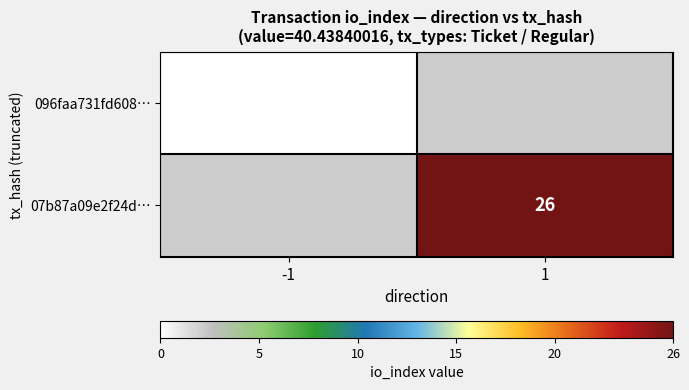

Is it true that 07b87a09e2f24d… equals 12 at 1?

False